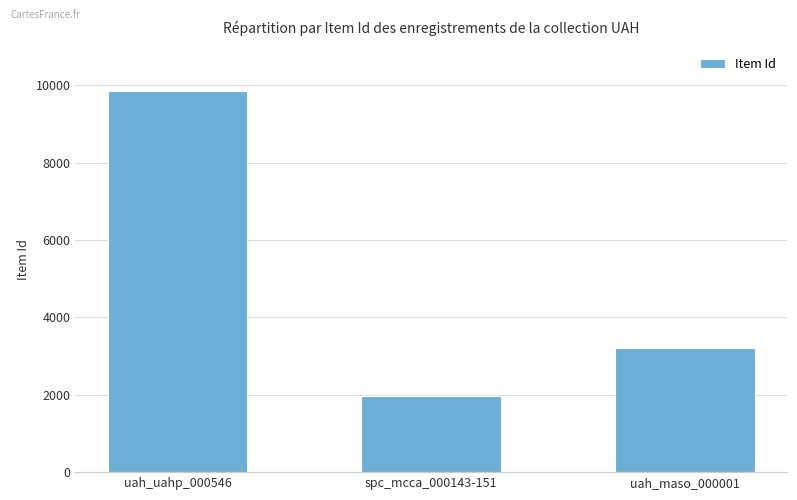

True or false: the data shows 4800 at uah_maso_000001.

False